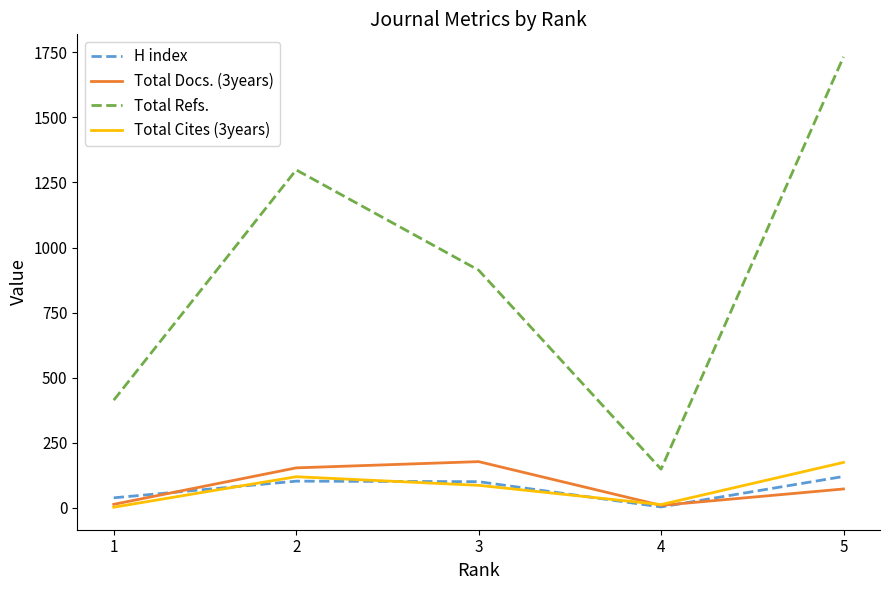

Which series has the widest spread of values?

Total Refs.